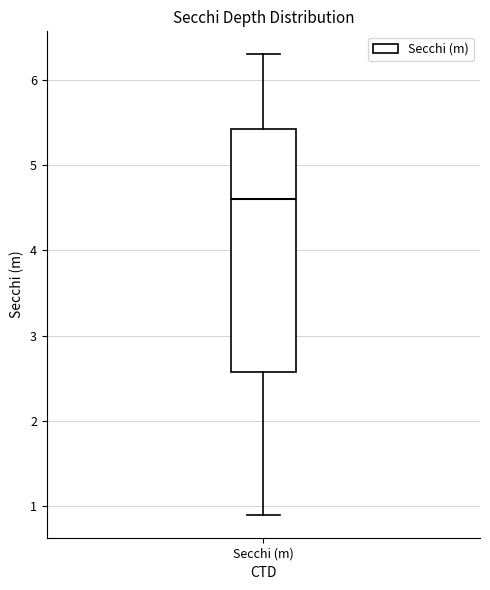

Transcribe this box plot: give where the median line is, the range the box spans, and where the two whiskers end, as read against the y-axis. The values are not printed on the chart, so give them approximately, as read against the axis.

median 4.6, box 2.6 to 5.4, whiskers 0.9 to 6.3